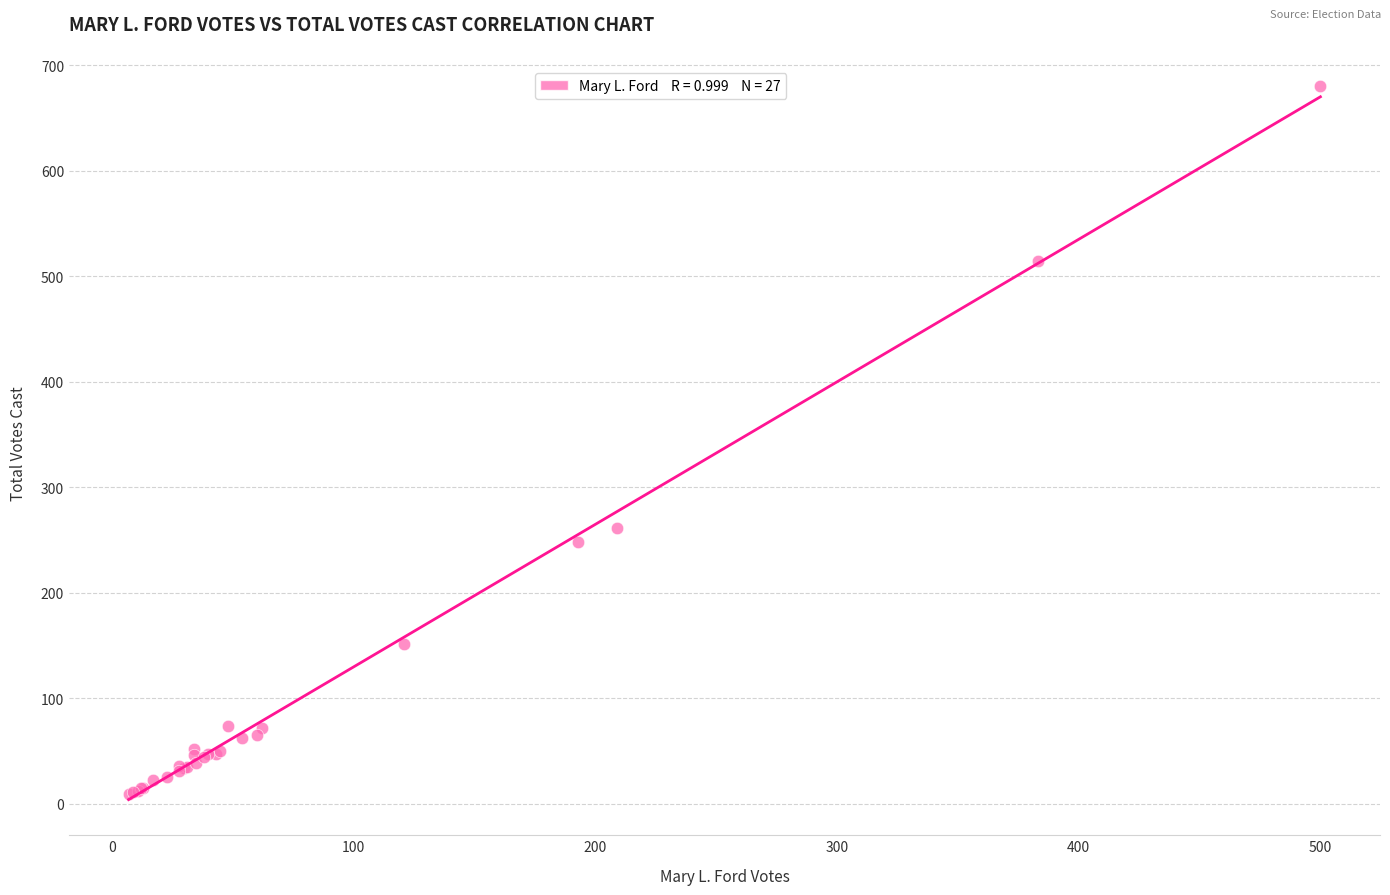

What Y value in the scatter plot is closest to 344?

261